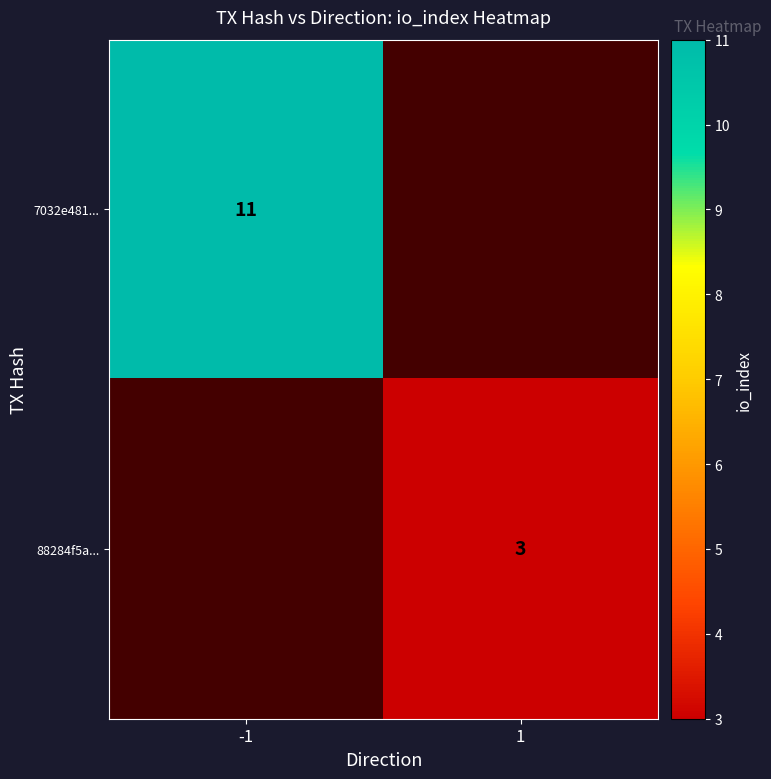

The 7032e481... series shows 11 at -1. True or false?

True